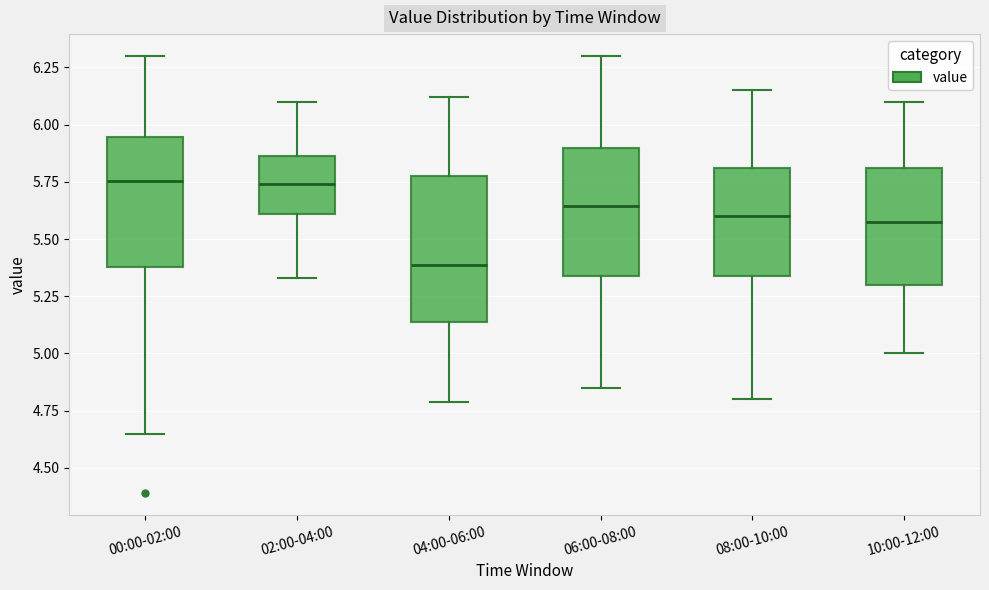

Comparing the boxes themselves (not the whiskers), which one is the tallest?

04:00-06:00